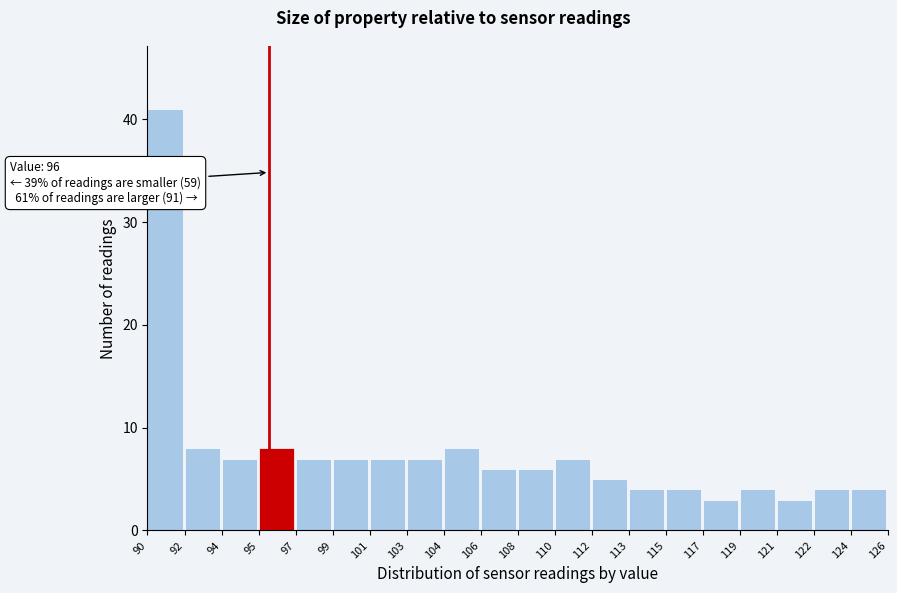

Reading left to right, what are all the values shown in this chart?

41	8	7	8	7	7	7	7	8	6	6	7	5	4	4	3	4	3	4	4